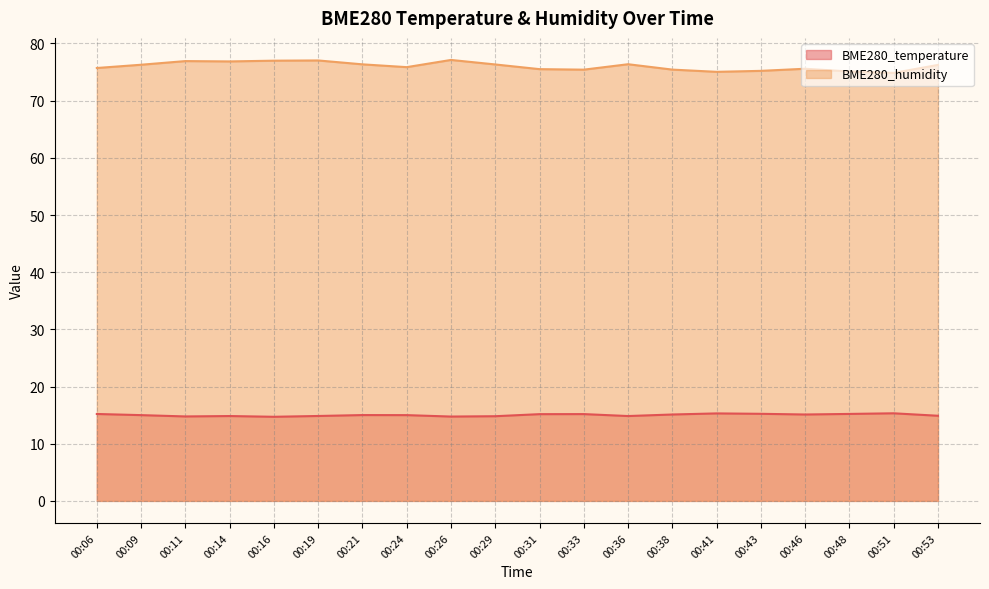

What is the value of the BME280_humidity point at the 1st from the left?

75.7